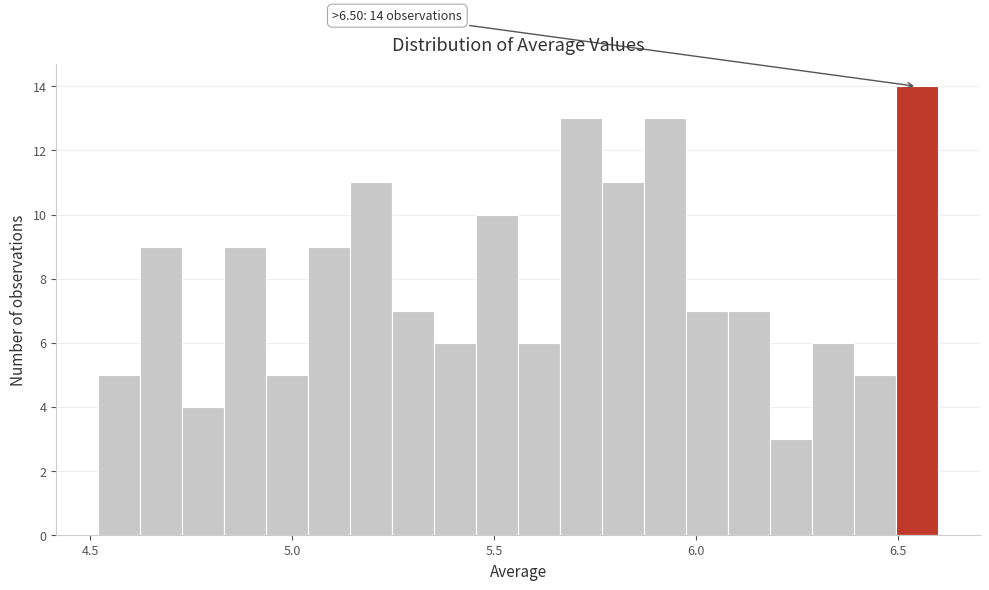

Read against the x-axis, roughly where is the centre of the tallest bar?

6.55